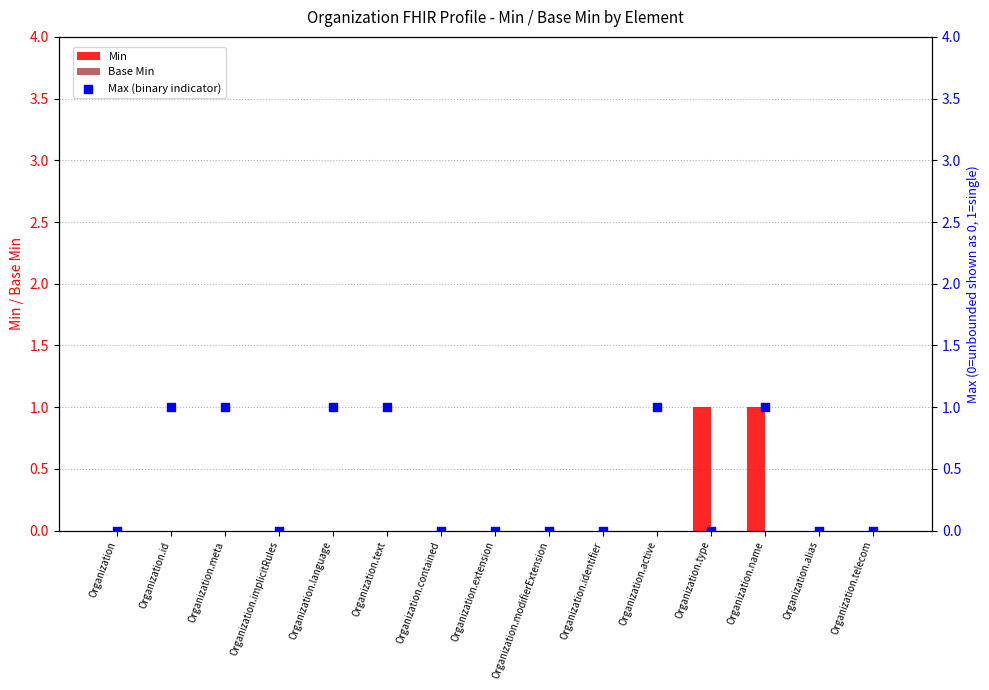

What are all the series names shown in the legend?

Min, Base Min, Max (binary indicator)